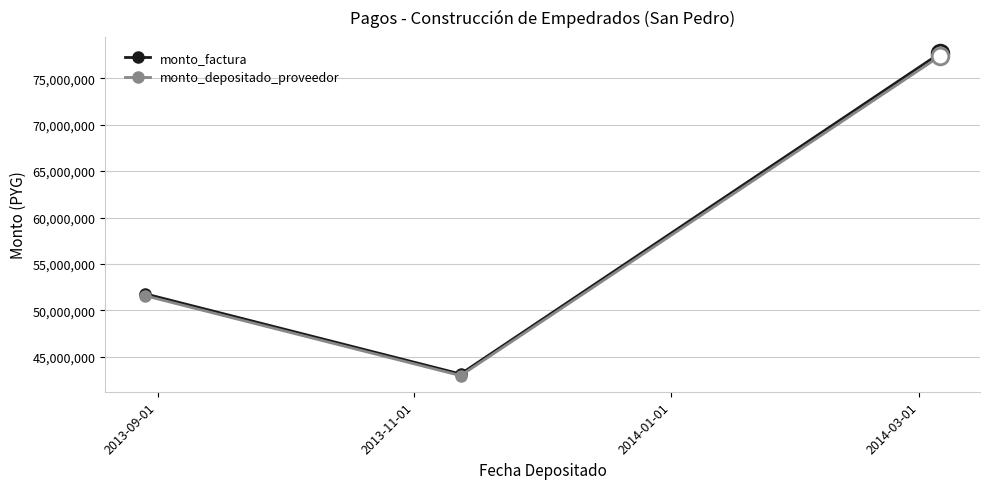

At how many categories does at least one series exceed 60817810?

1